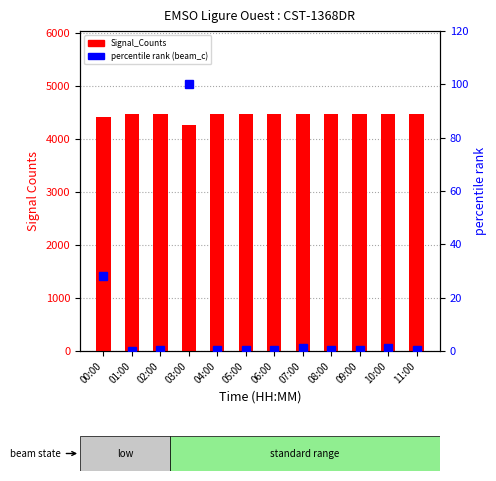

Is it true that percentile rank within the sample equals 0.2 at 08:00?

False